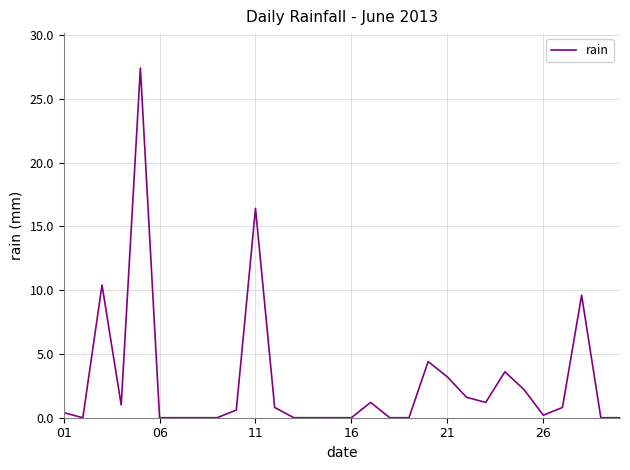

What is the difference between the maximum and minimum values?

27.4